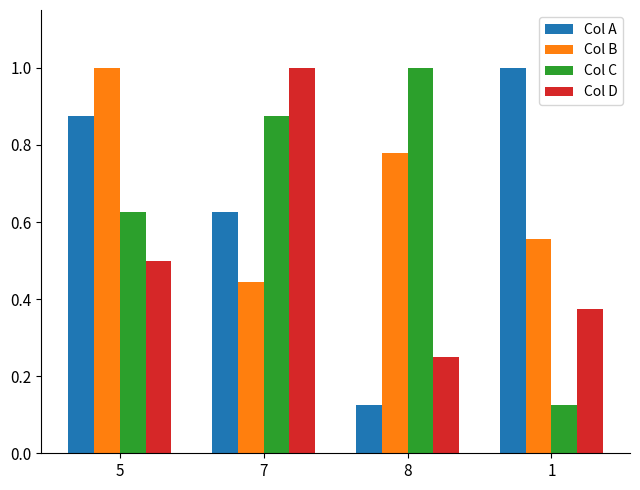

What position from the right is 5?

4